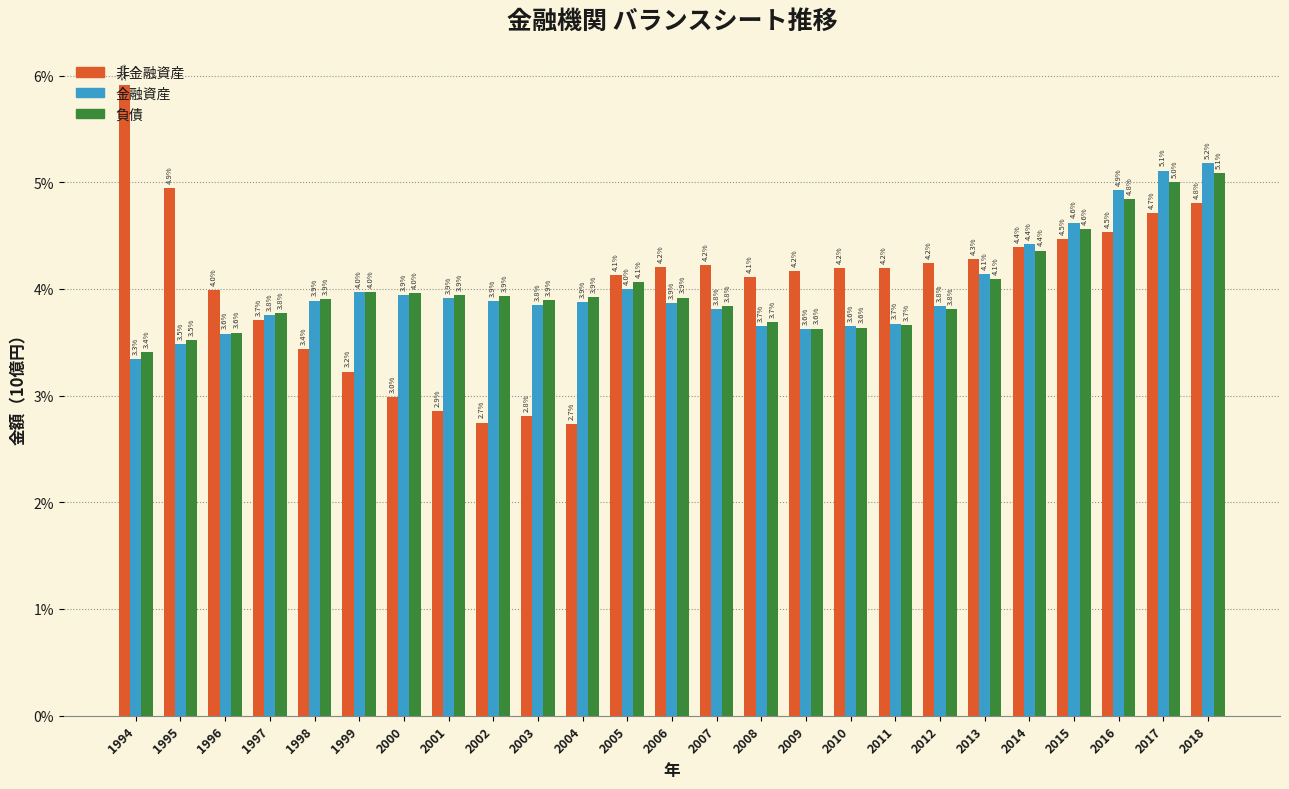

Where is 金融資産 nearest to the value 4?

2005